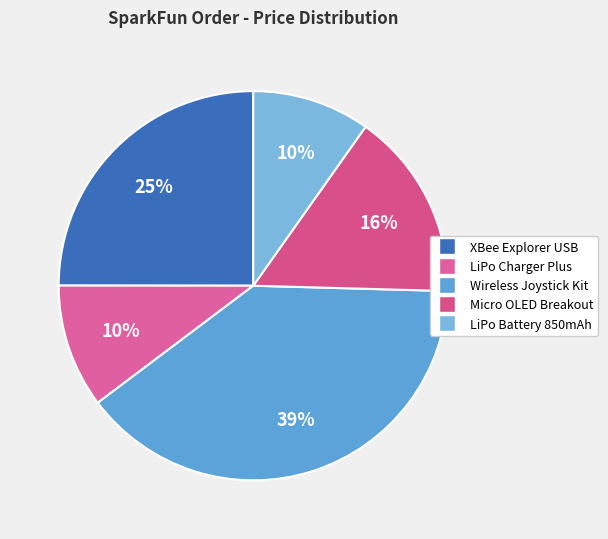

To the nearest percent, what is the average slice percentage?

20%